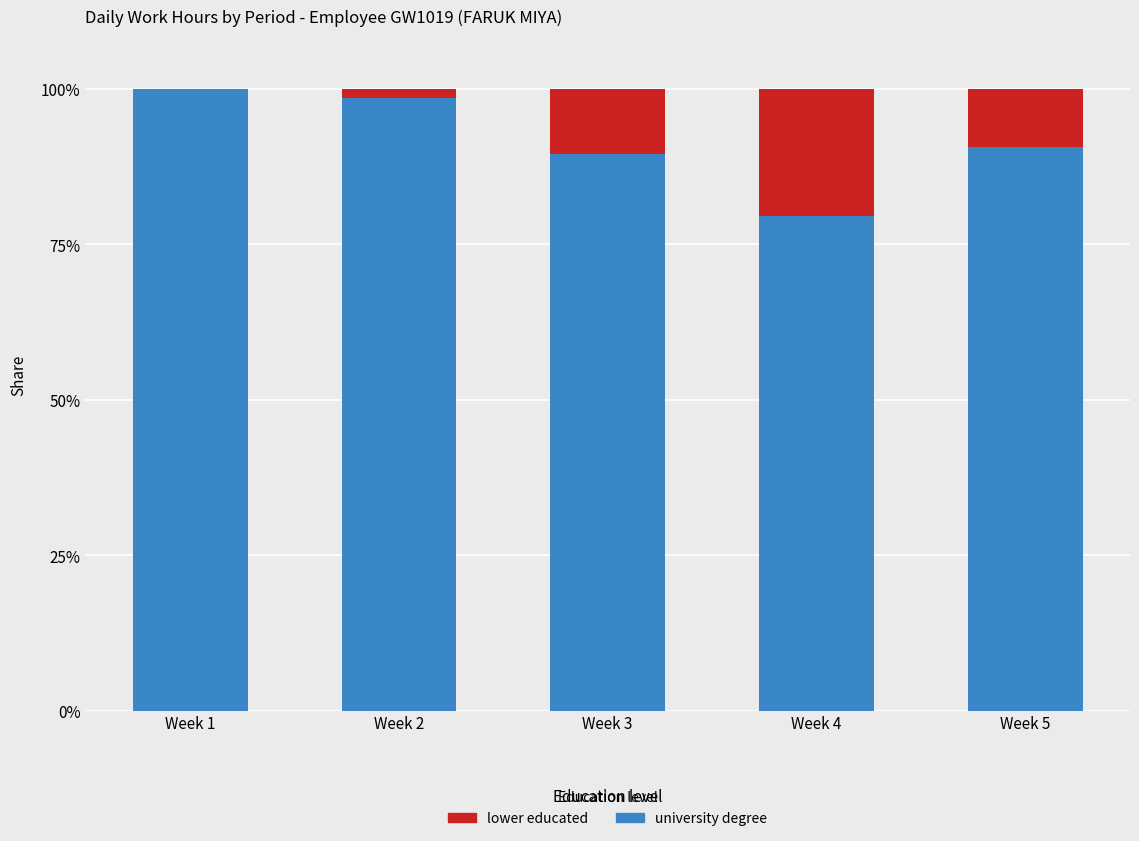

What value does the university degree series have at Week 4?

79.6